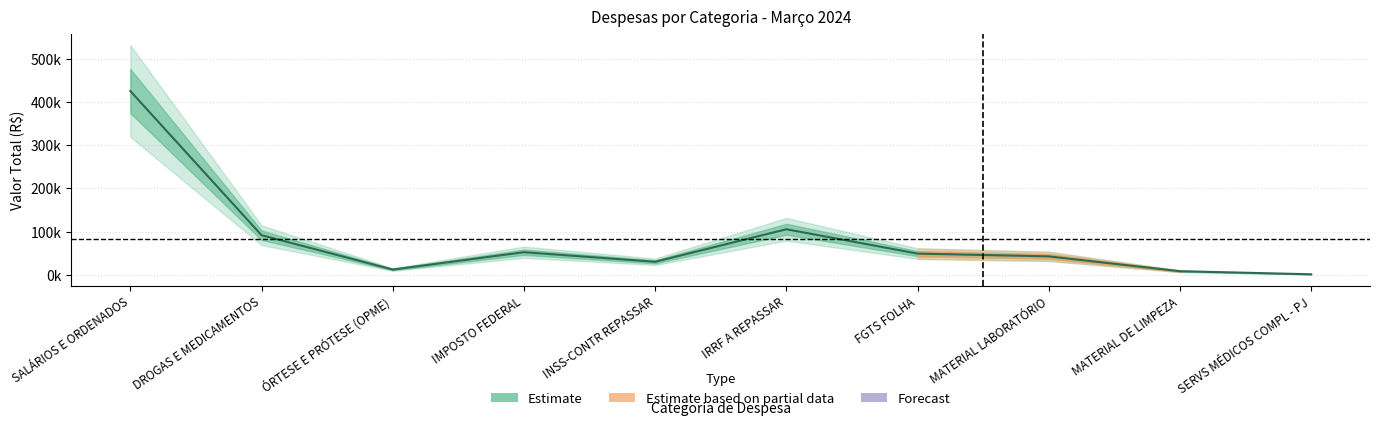

What is the sum of all values?

816796.7